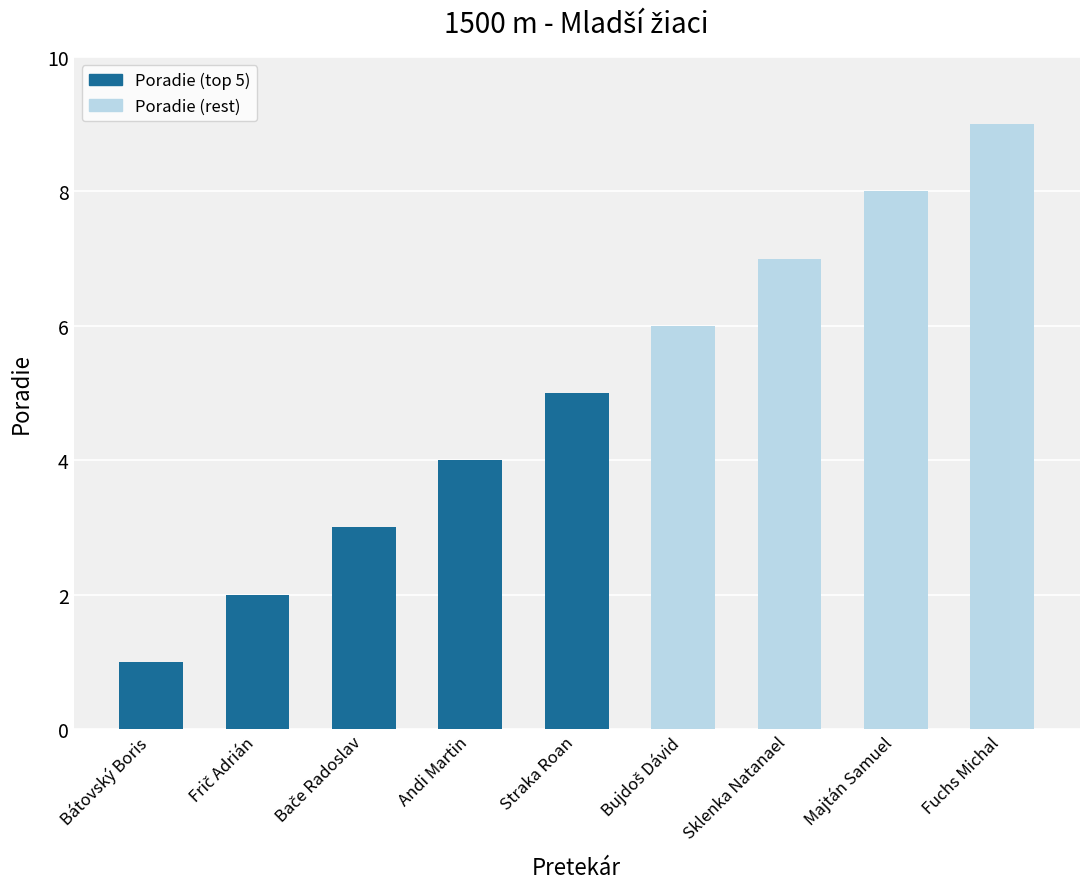

What is the value of the 9th bar from the left?

9